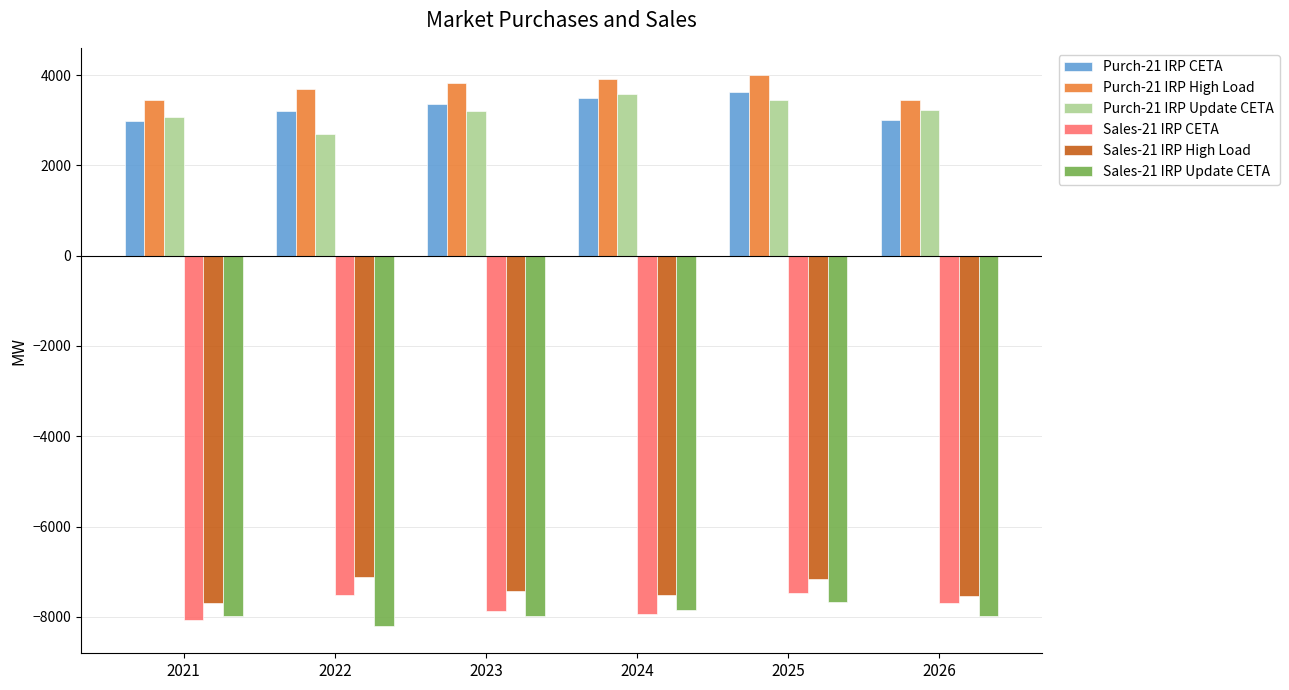

What is the highest value of the Purch-21 IRP High Load series?

3994.8